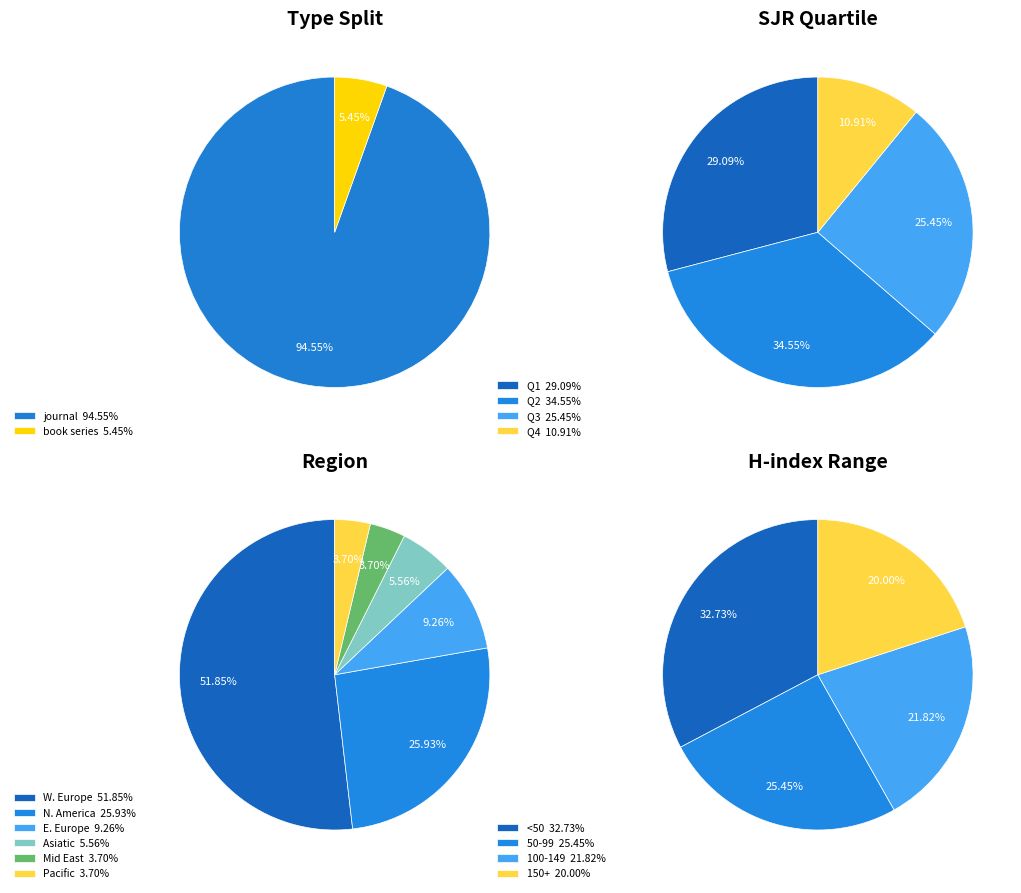

How many slices are in this pie chart?

2